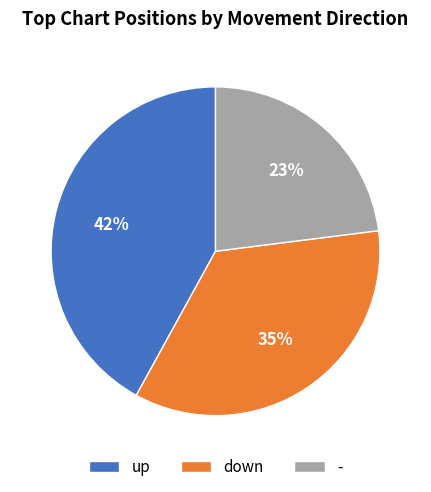

To the nearest percent, what portion does down represent?

35%